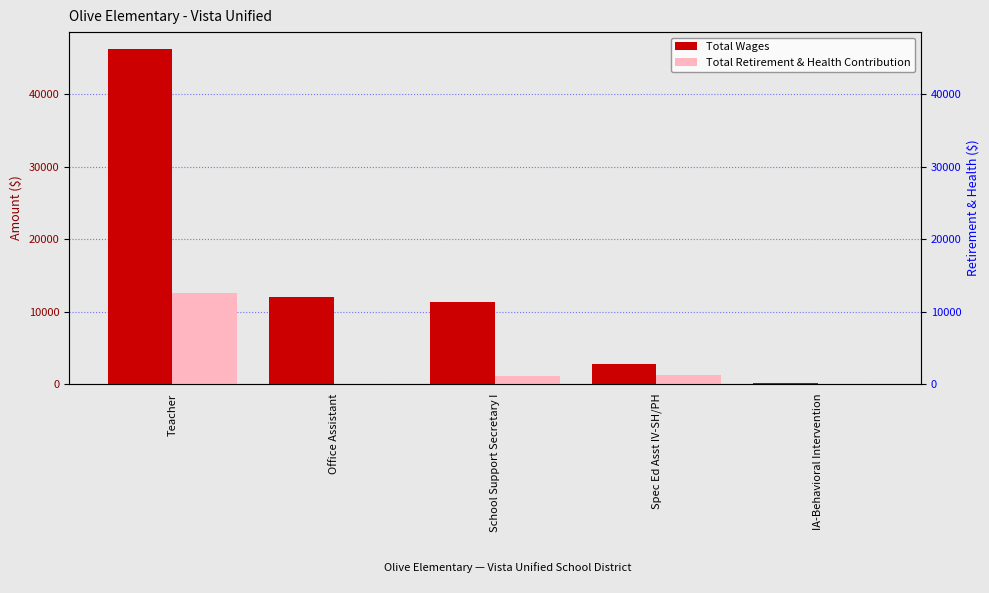

What is the maximum value shown in the chart?

46278